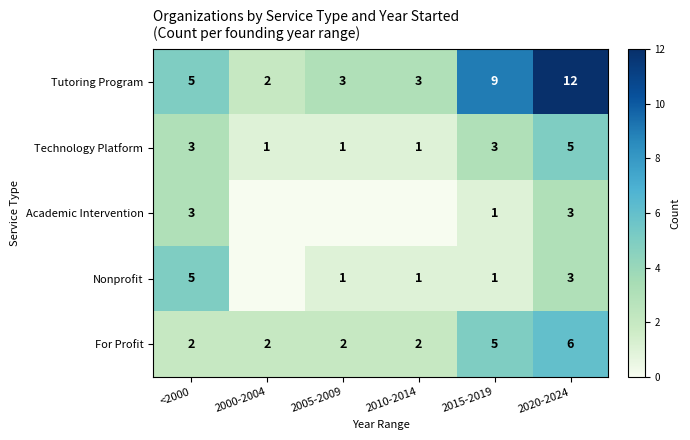

The Academic Intervention series shows 3 at 2020-2024. True or false?

True